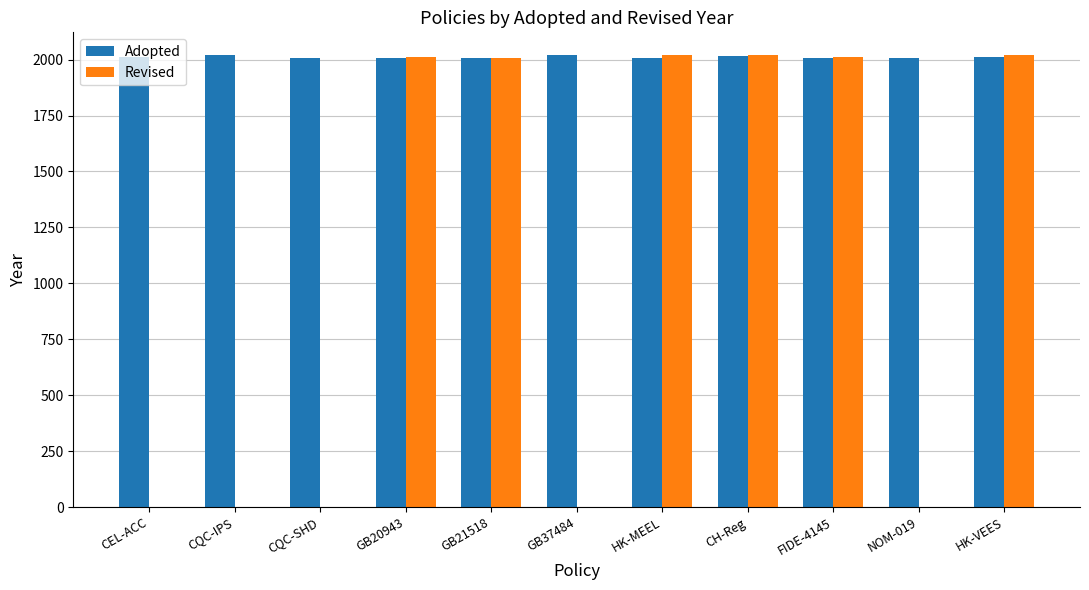

What is the highest value of the Revised series?

2021